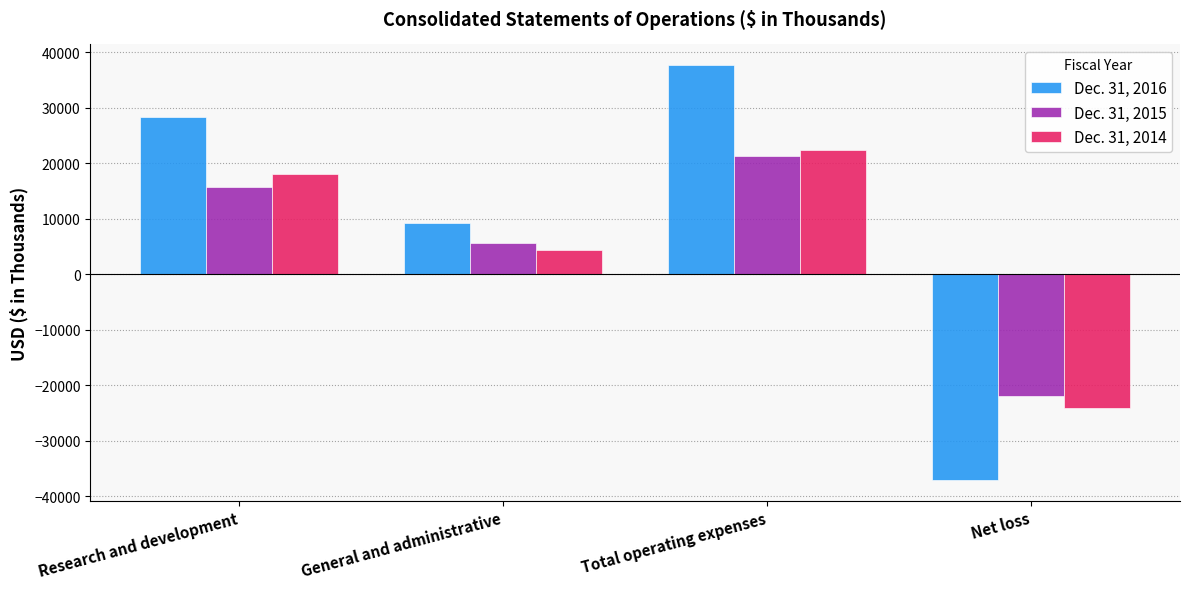

What is the difference between the highest and lowest values at General and administrative?

4967